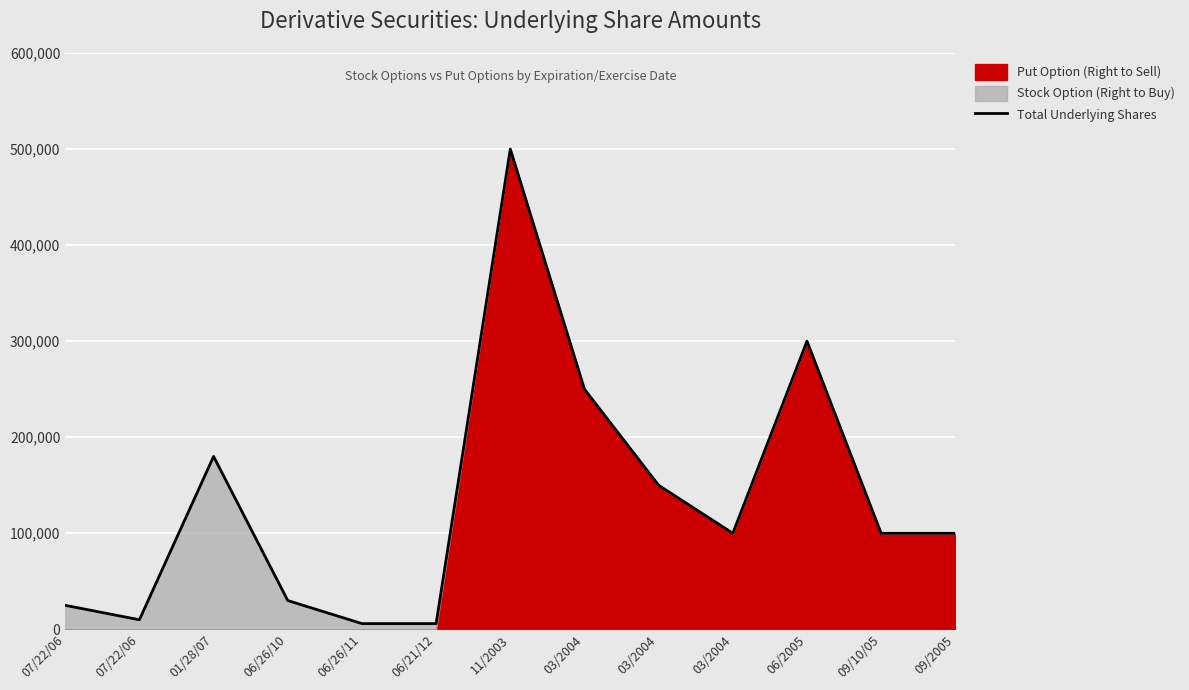

Is it true that the value at 06/26/11 is 6000?

True